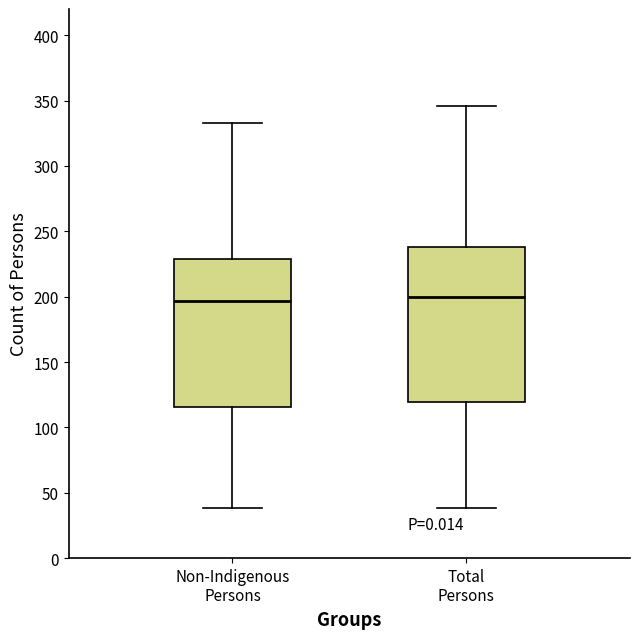

Reading left to right, read every box against the y-axis: the position of its median line, the range the box covers, and the ends of its whiskers. The values are not printed on the chart, so give them approximately, as read against the axis.

Non-Indigenous Persons: median 195, box 115 to 230, whiskers 40 to 335
Total Persons: median 200, box 120 to 240, whiskers 40 to 345